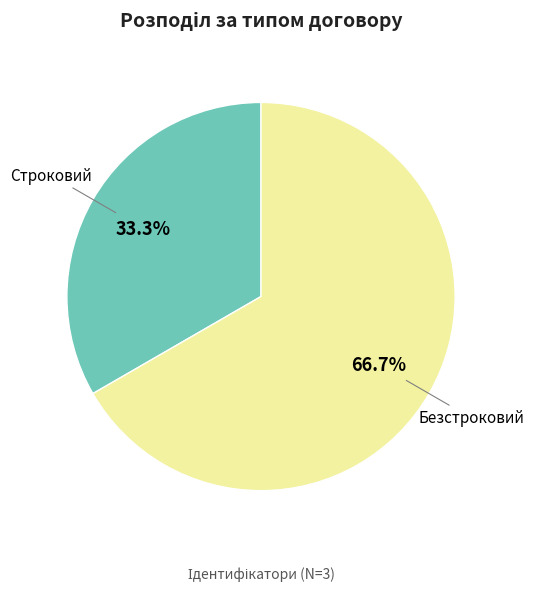

Which has a higher value, Строковий or Безстроковий?

Безстроковий